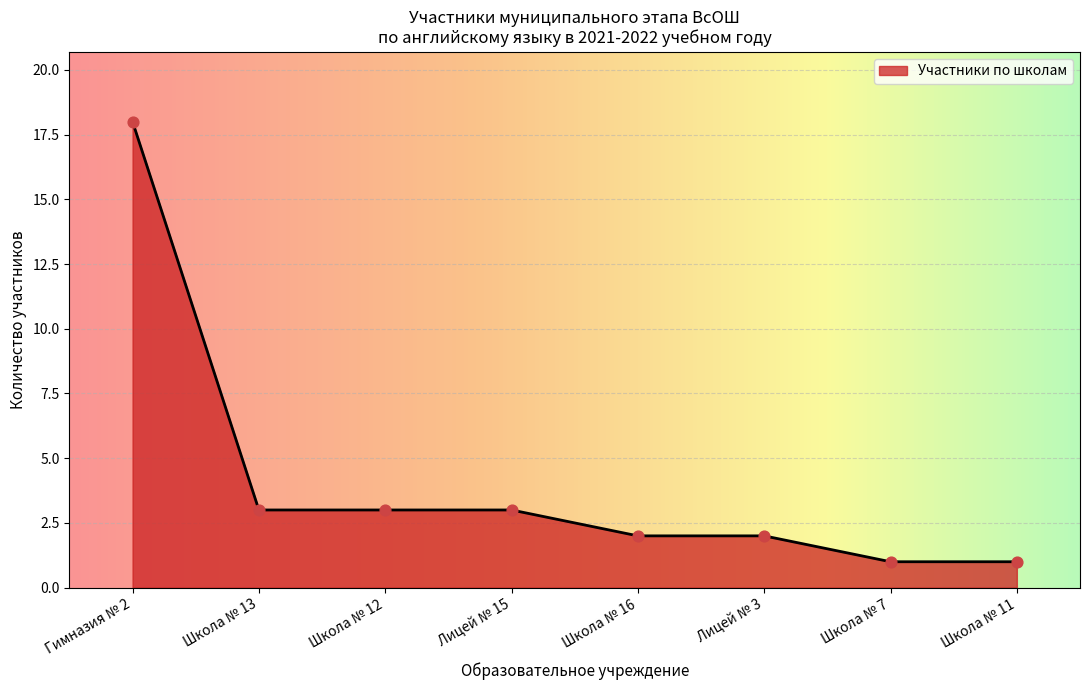

Approximately how many times larger is the value at Гимназия № 2 compared to Лицей № 3?

9.0